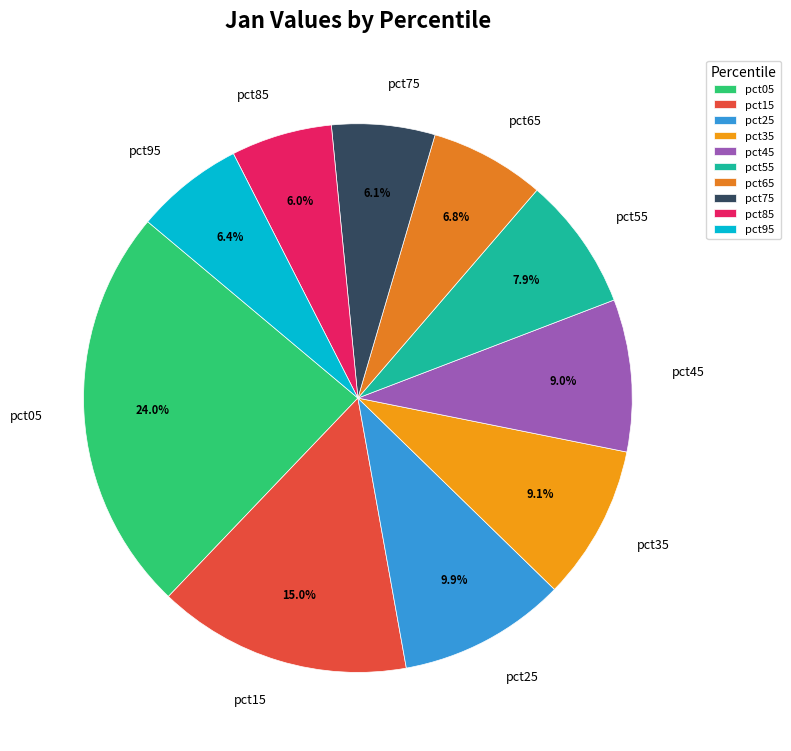

What percentage do pct65 and pct75 together represent?

12.9%